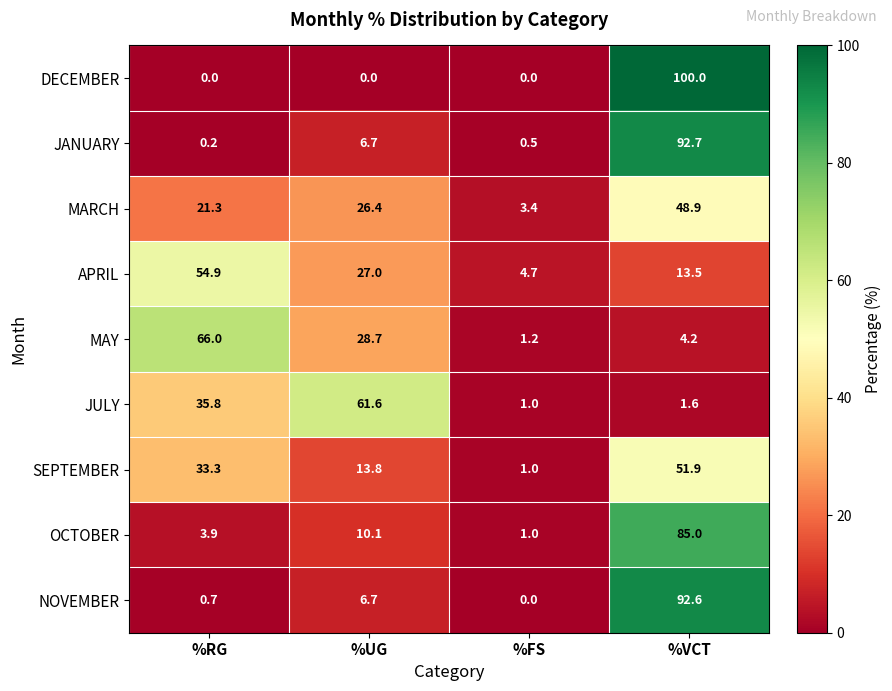

What is the total value across all series at %VCT?

490.4